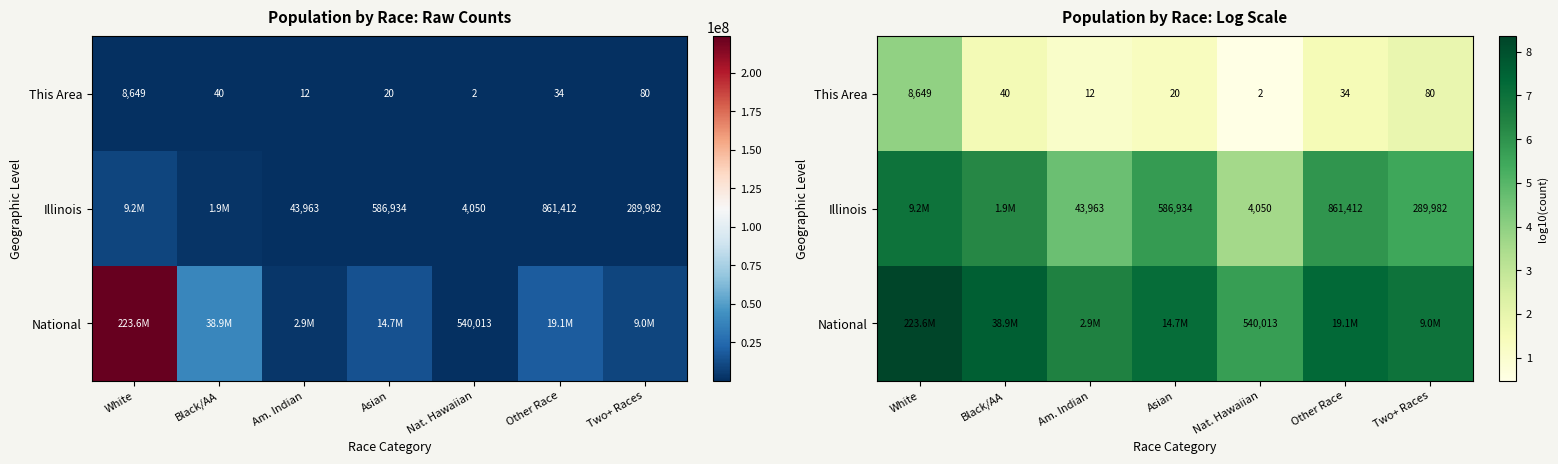

List the series in order of their overall mean, lowest first.

This Area, Illinois, National